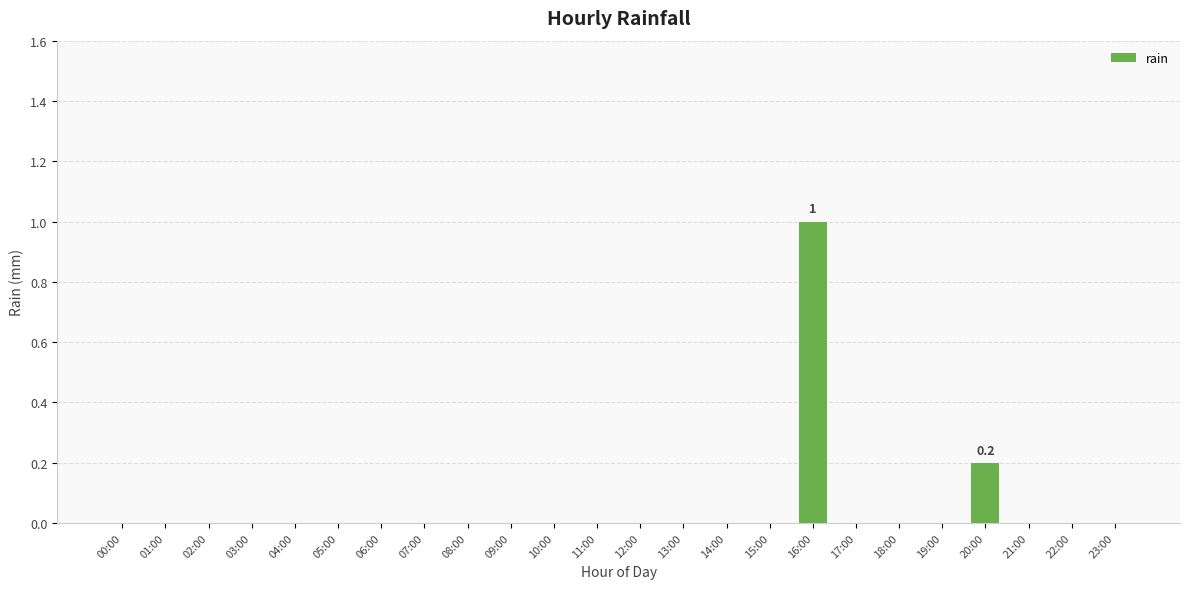

Reading right to left, transcribe all the data shown in this chart.

23:00=0.0	22:00=0.0	21:00=0.0	20:00=0.2	19:00=0.0	18:00=0.0	17:00=0.0	16:00=1.0	15:00=0.0	14:00=0.0	13:00=0.0	12:00=0.0	11:00=0.0	10:00=0.0	09:00=0.0	08:00=0.0	07:00=0.0	06:00=0.0	05:00=0.0	04:00=0.0	03:00=0.0	02:00=0.0	01:00=0.0	00:00=0.0